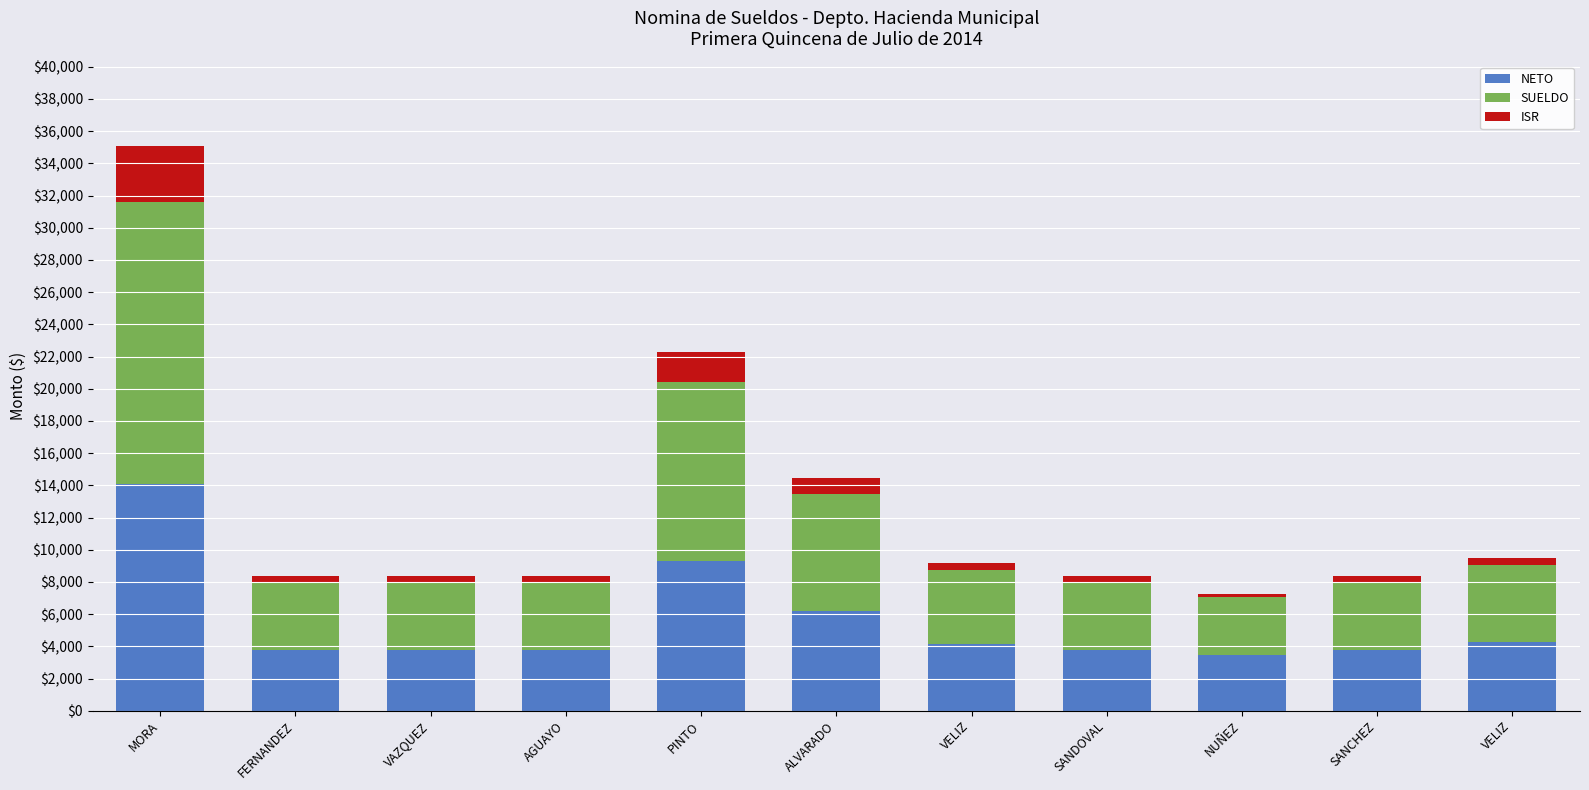

How many categories are shown in the chart?

11